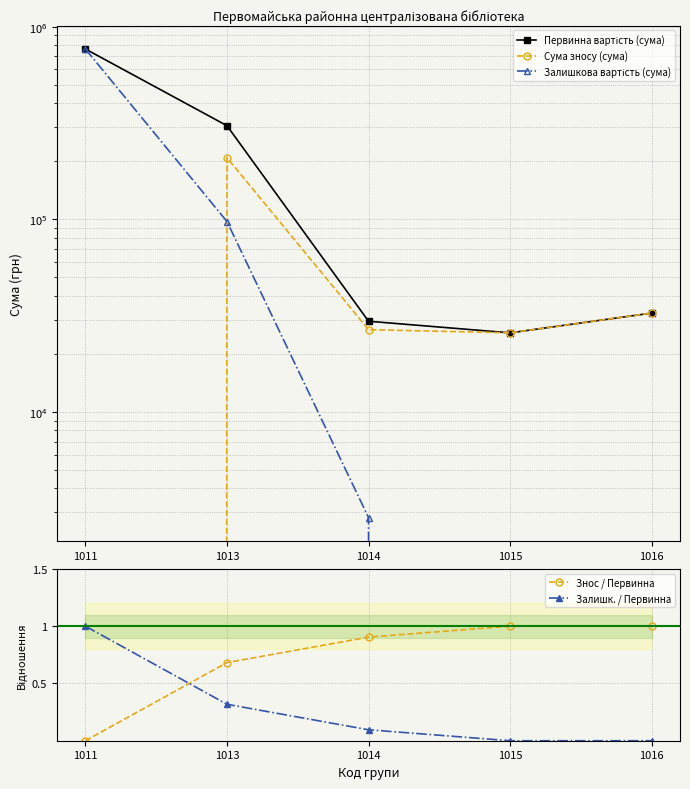

True or false: Залишк. / Первинна has a value of 1.0 at 1011.

True